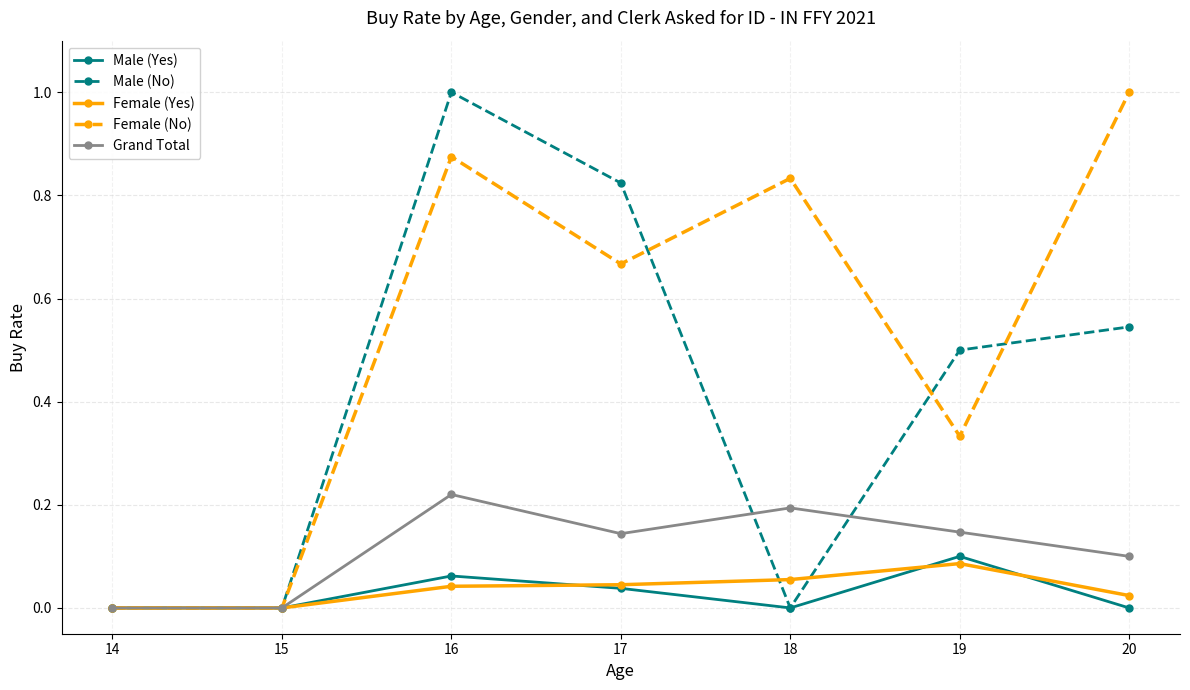

How many categories are shown in the chart?

7